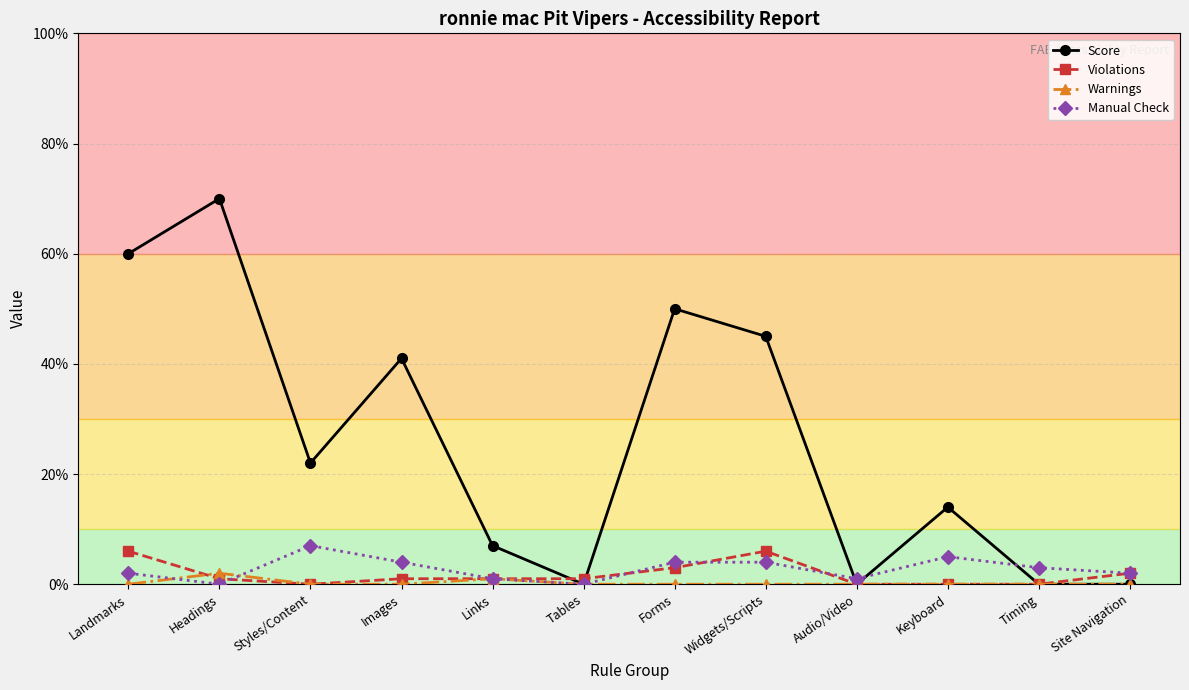

How many lines are shown in the chart?

4